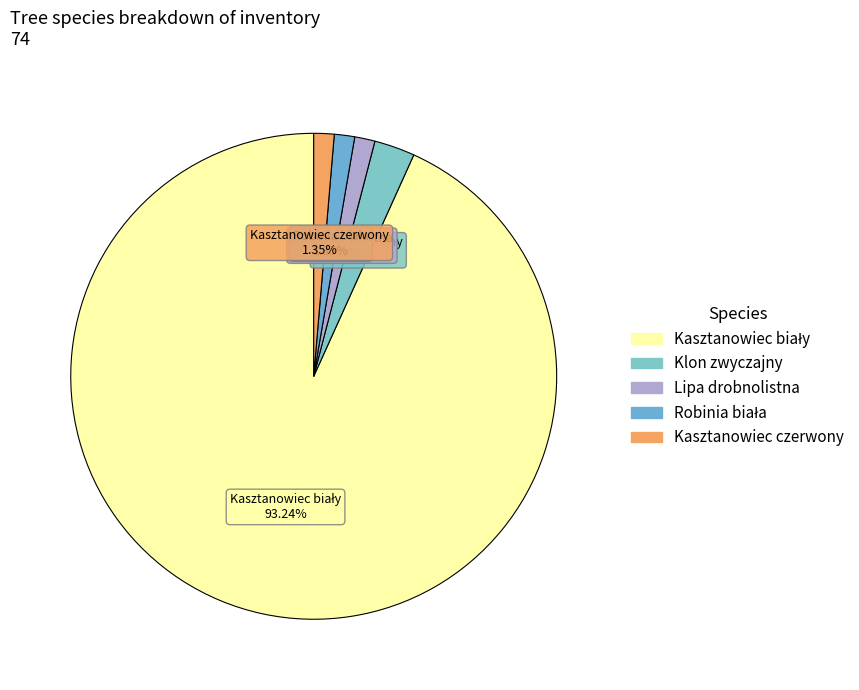

What portion of the pie excludes Klon zwyczajny?

97.3%